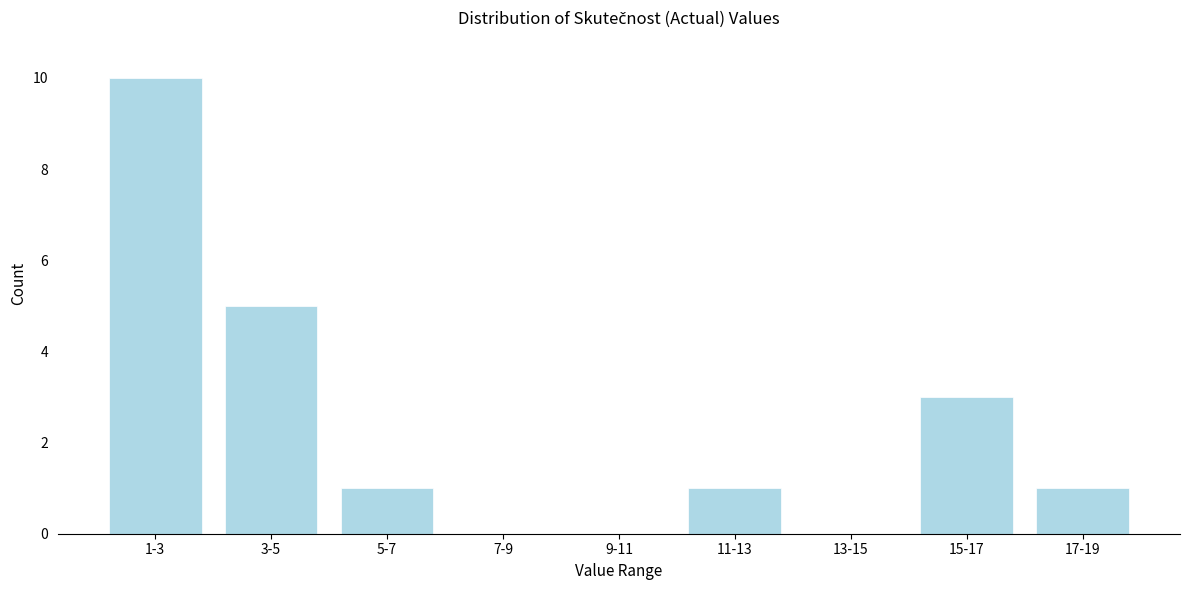

Reading left to right, extract all data points from this chart.

1-3=10	3-5=5	5-7=1	7-9=0	9-11=0	11-13=1	13-15=0	15-17=3	17-19=1